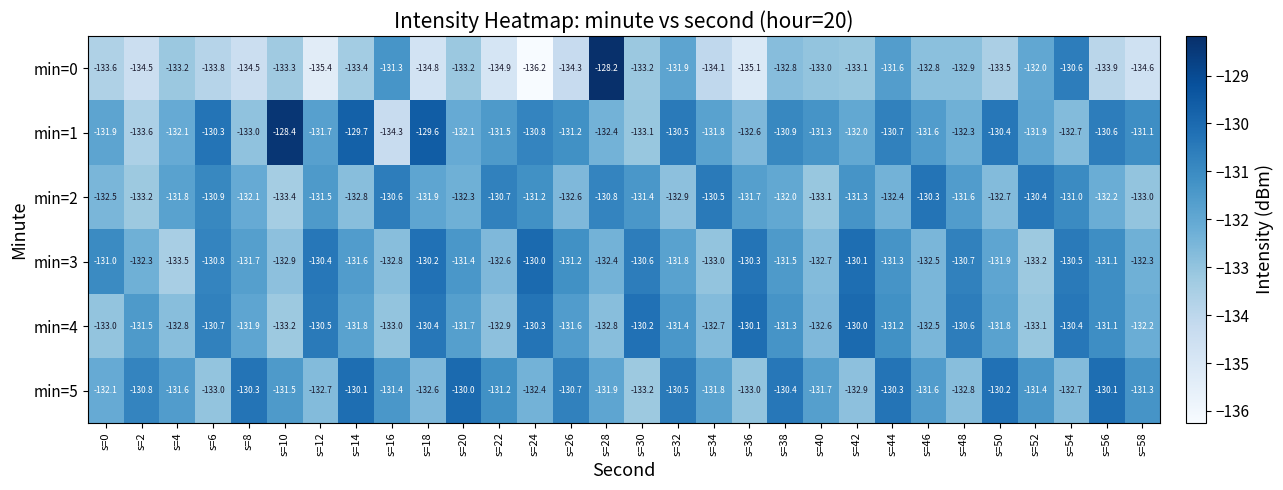

The value of min=5 at s=16 is -181.6. True or false?

False